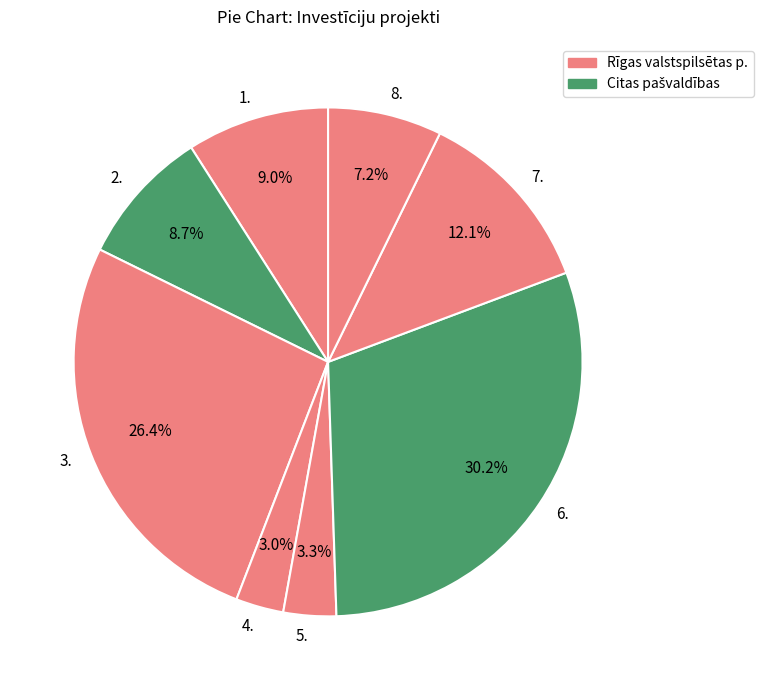

To the nearest percent, what is the average slice percentage?

12%